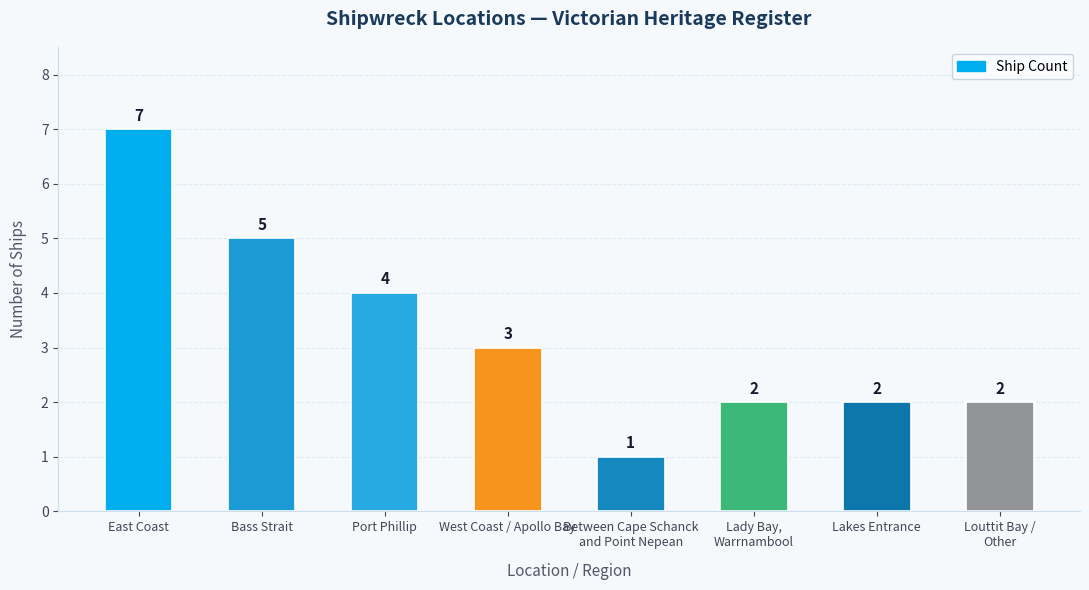

Reading left to right, what are all the values shown in this chart?

7	5	4	3	1	2	2	2